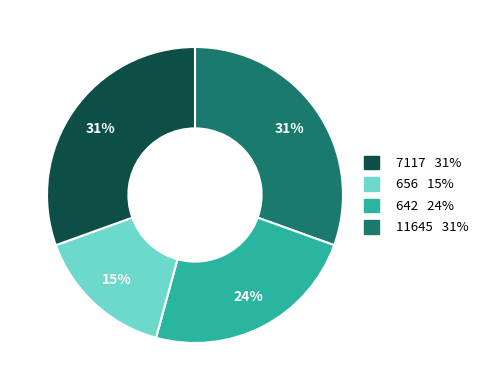

To the nearest percent, what is the average slice percentage?

25%